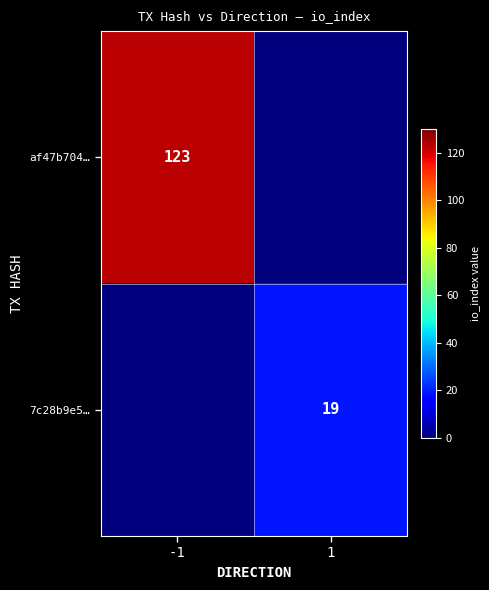

The value of 7c28b9e5… at 1 is 13. True or false?

False